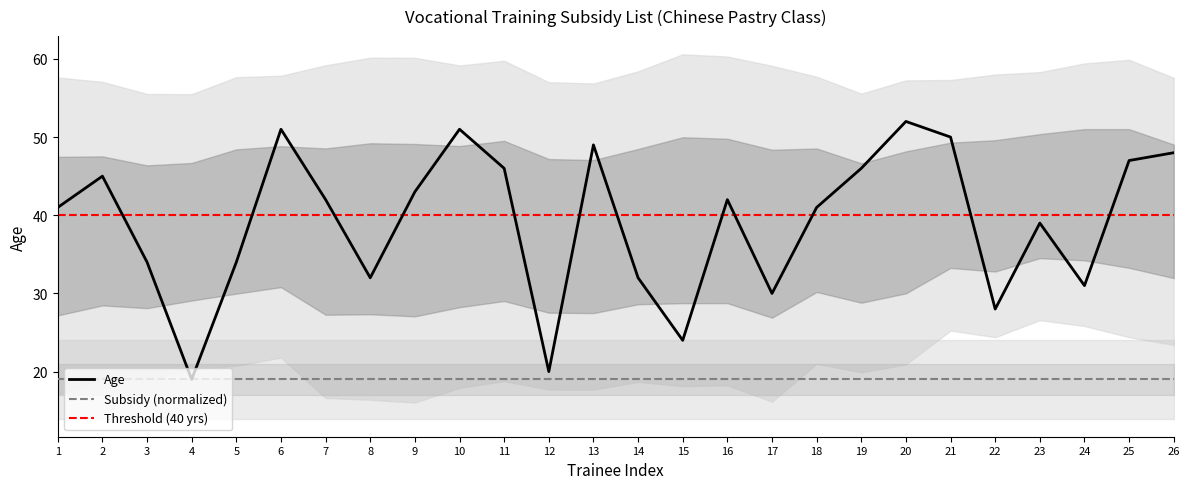

Read the value at 1.

41